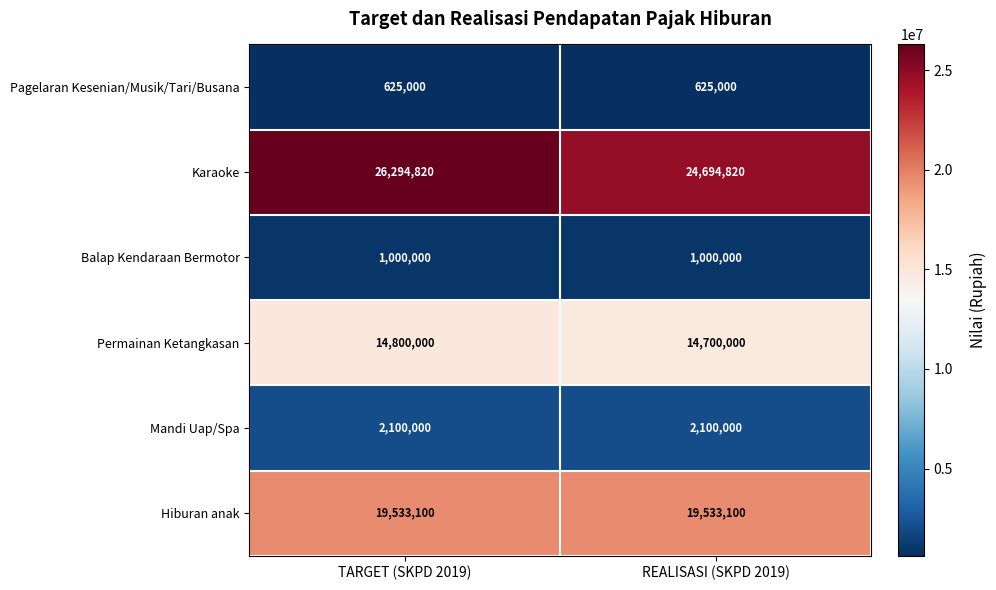

Between TARGET (SKPD 2019) and REALISASI (SKPD 2019), which series saw the biggest shift?

Karaoke